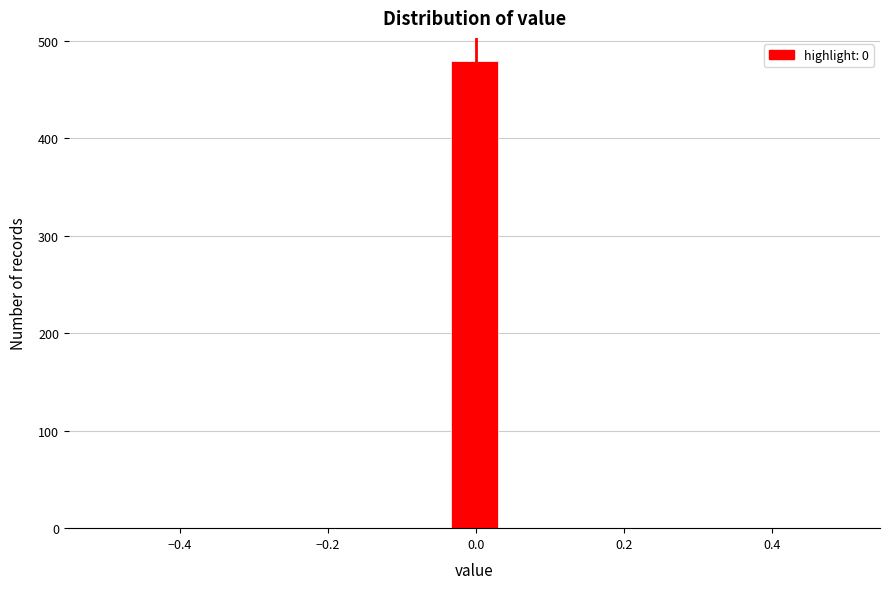

Read against the x-axis, roughly where is the centre of the tallest bar?

0.00